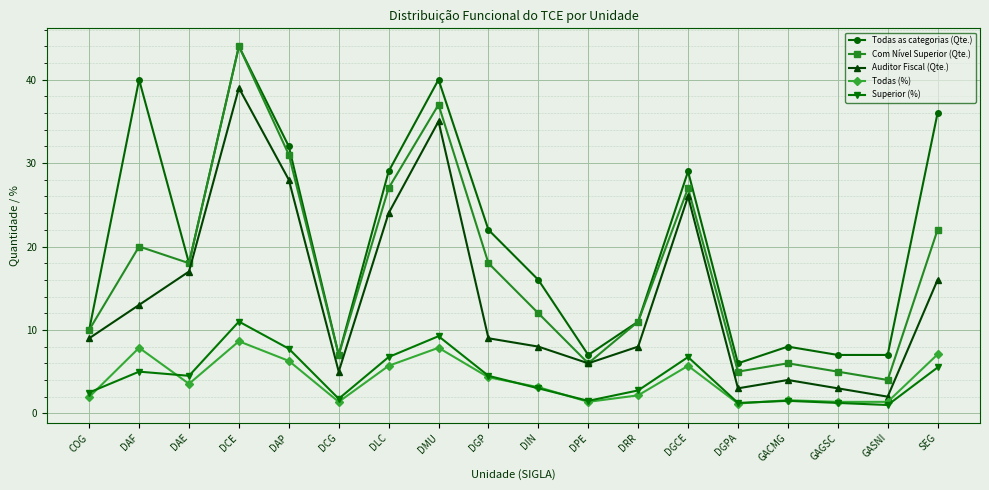

How many lines are shown in the chart?

5